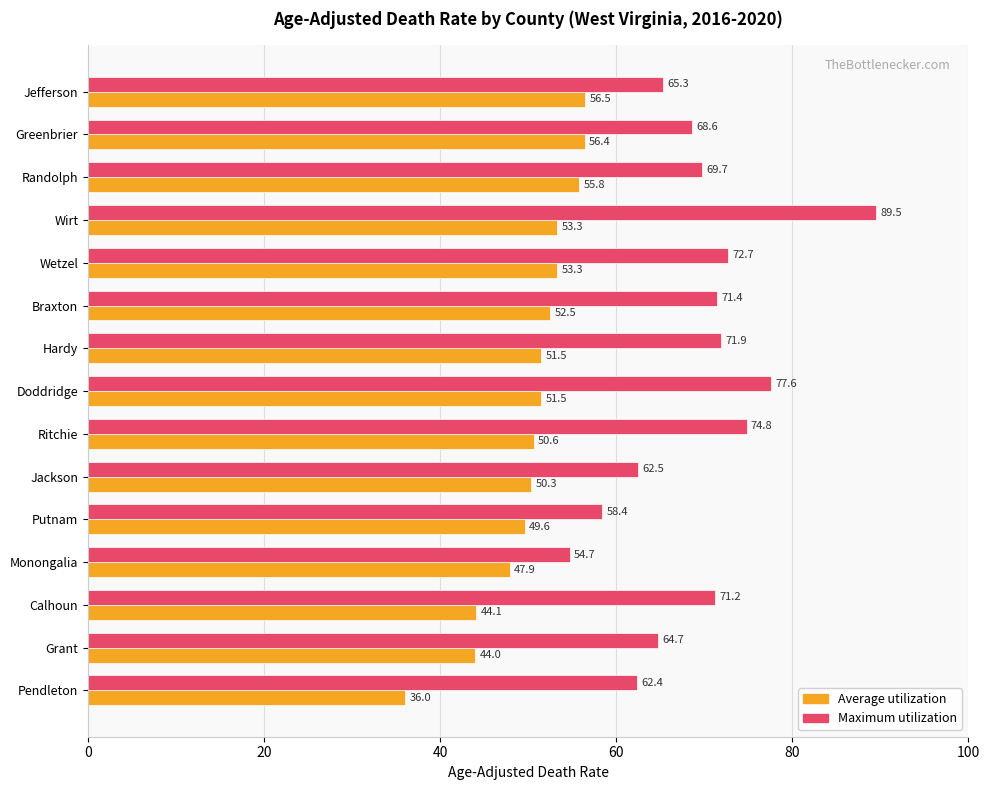

How many distinct data groups are displayed?

2